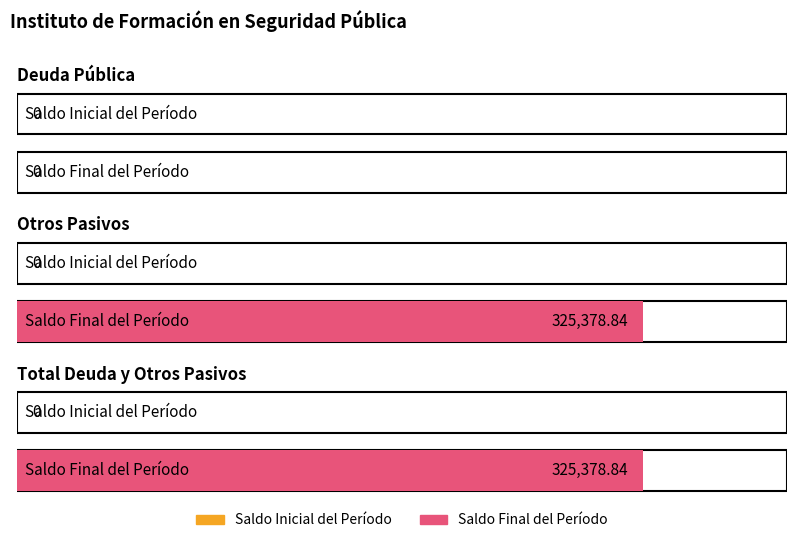

What is the difference between the maximum and minimum values in the Saldo Final del Período series?

325378.8